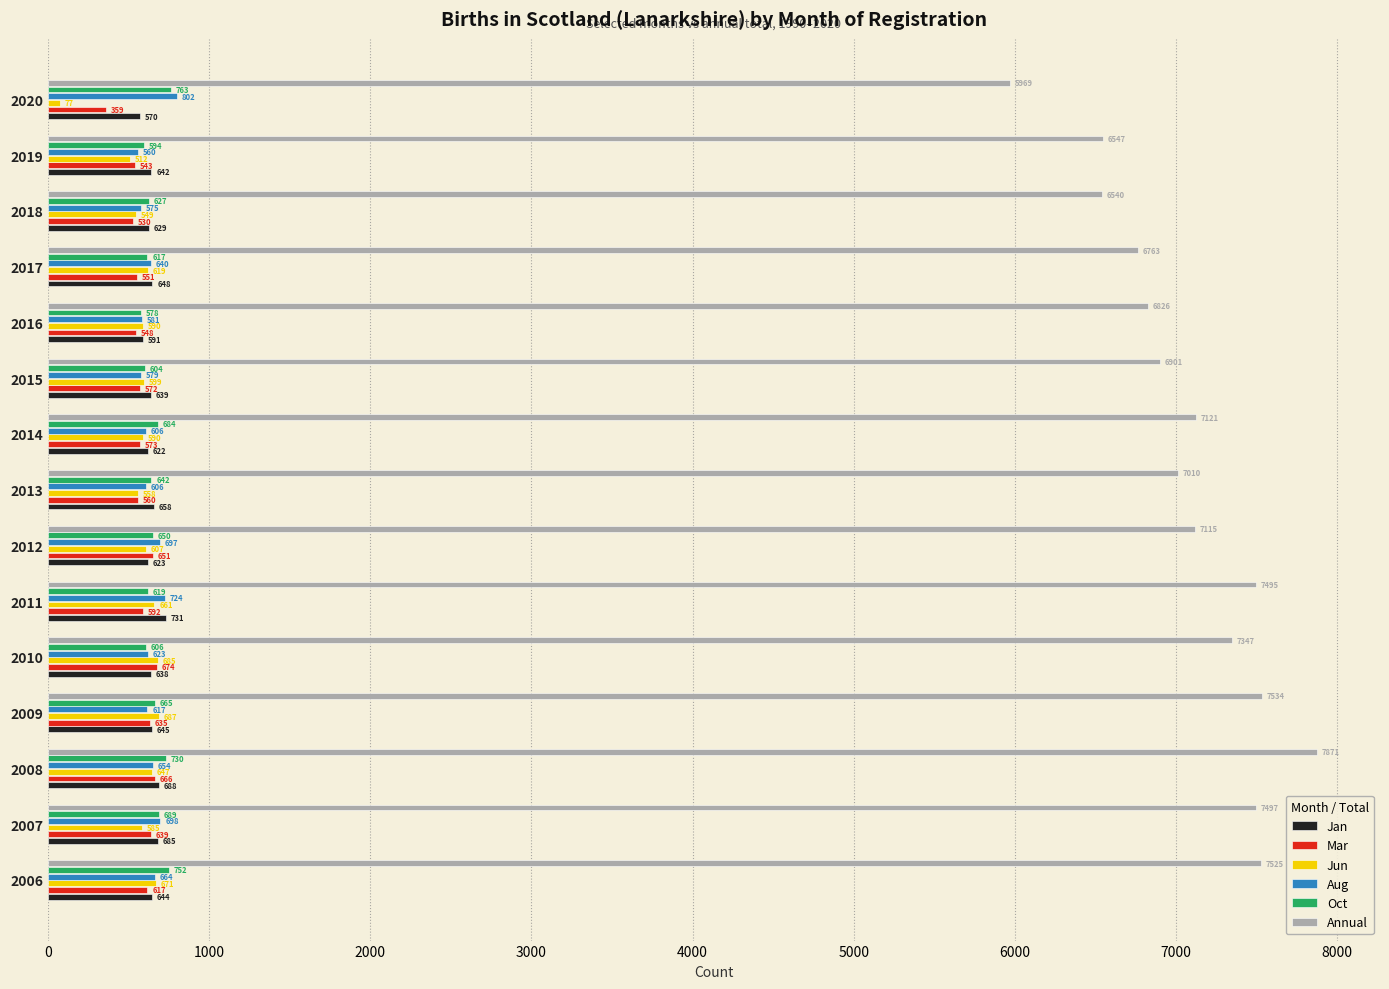

The Jun series shows 687 at 2009. True or false?

True